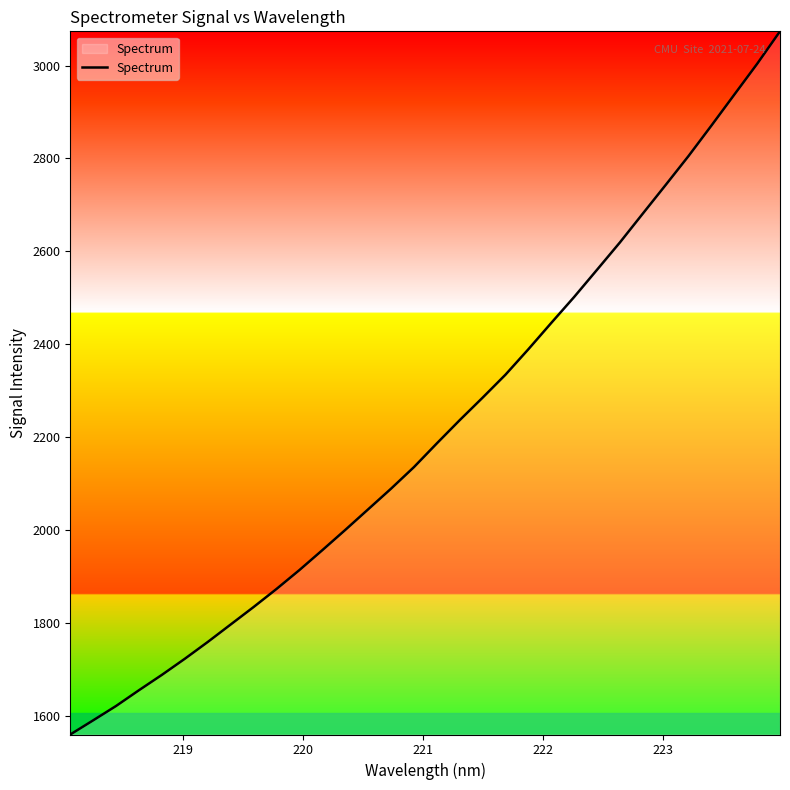

What is the smallest value displayed?

1559.6